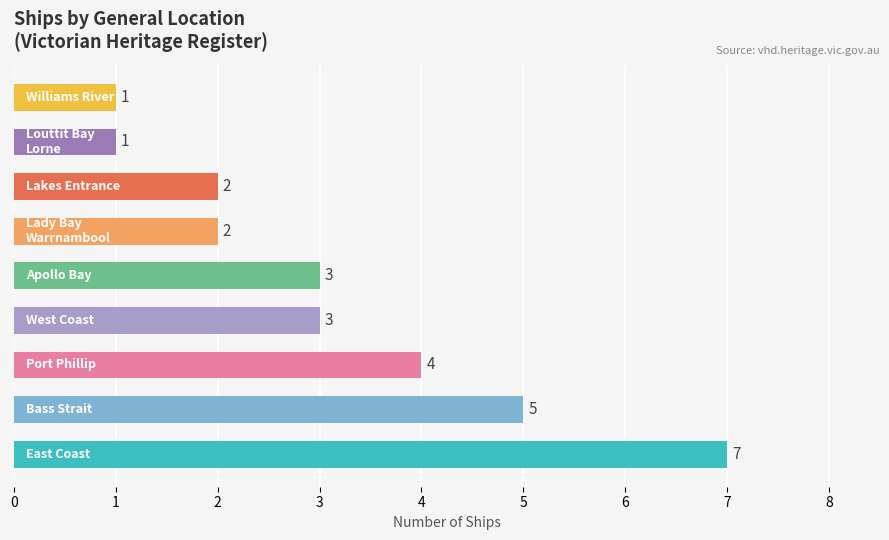

What is the average value?

3